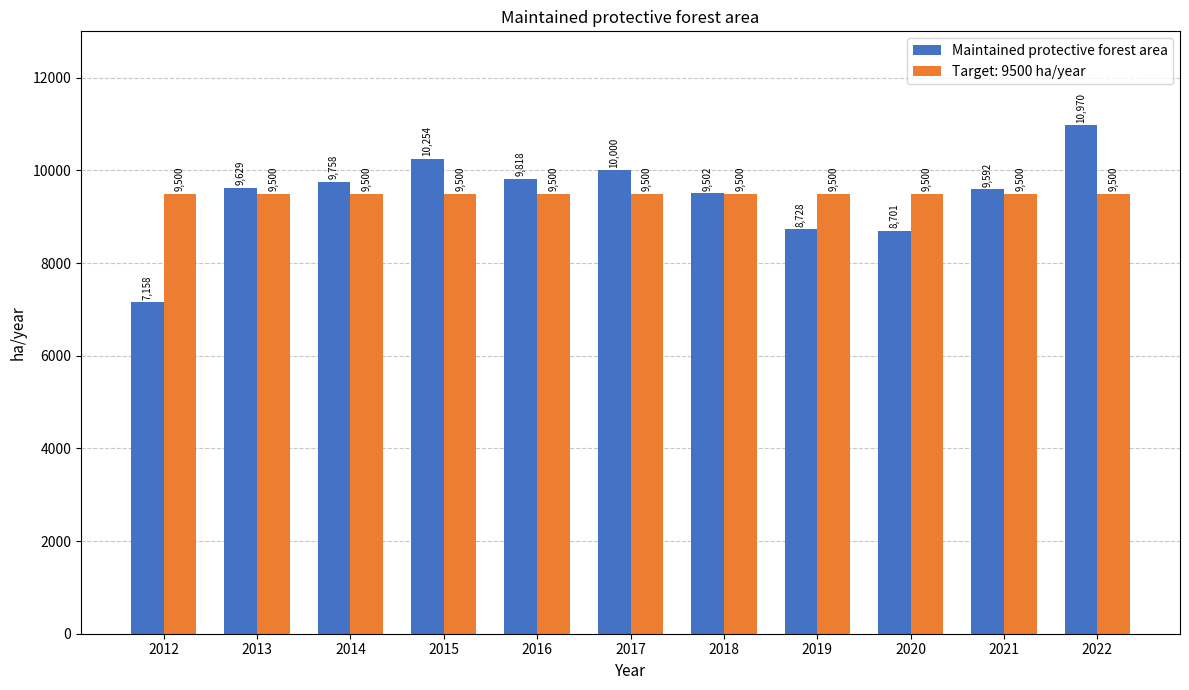

Count the number of data series in this chart.

2